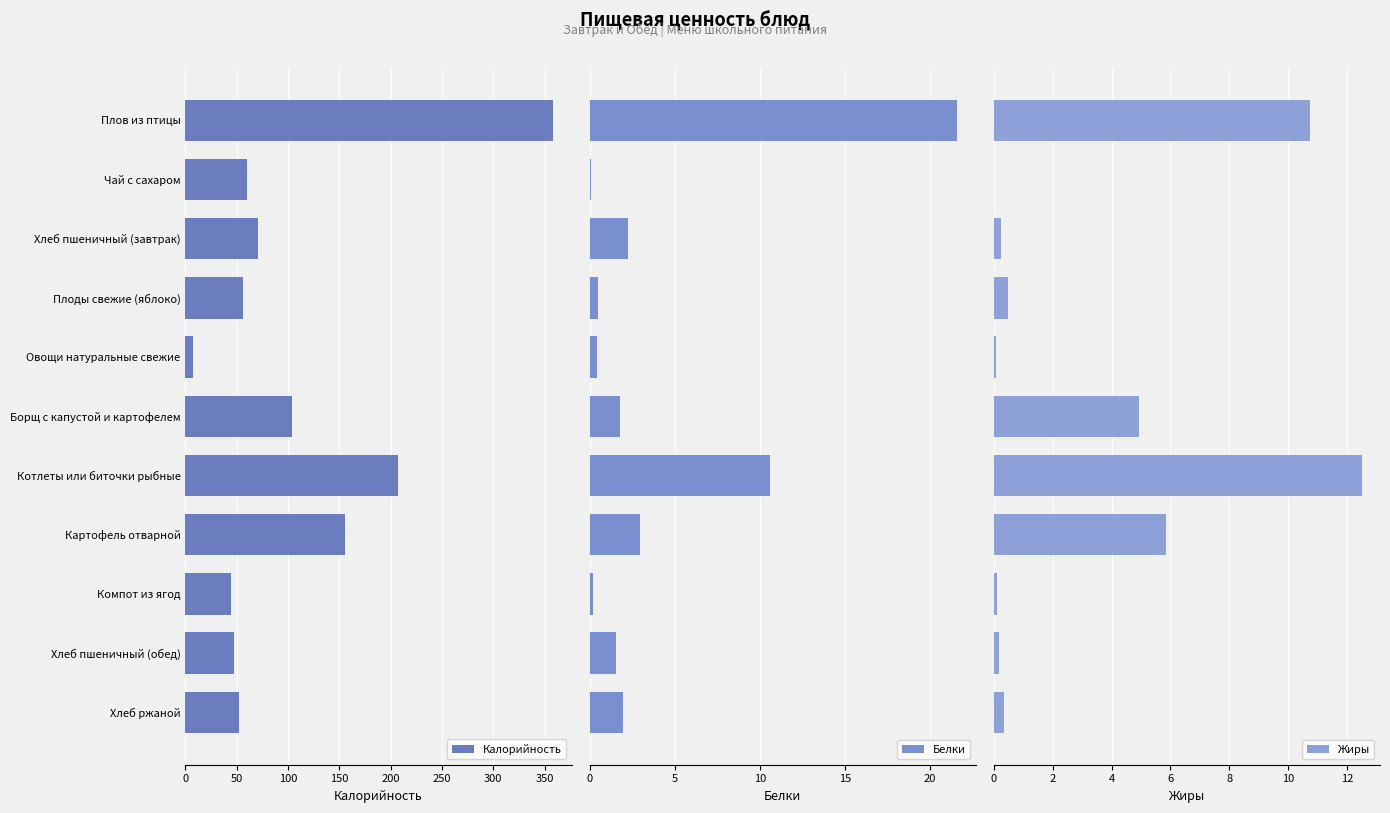

What is the minimum value for Калорийность?

7.2